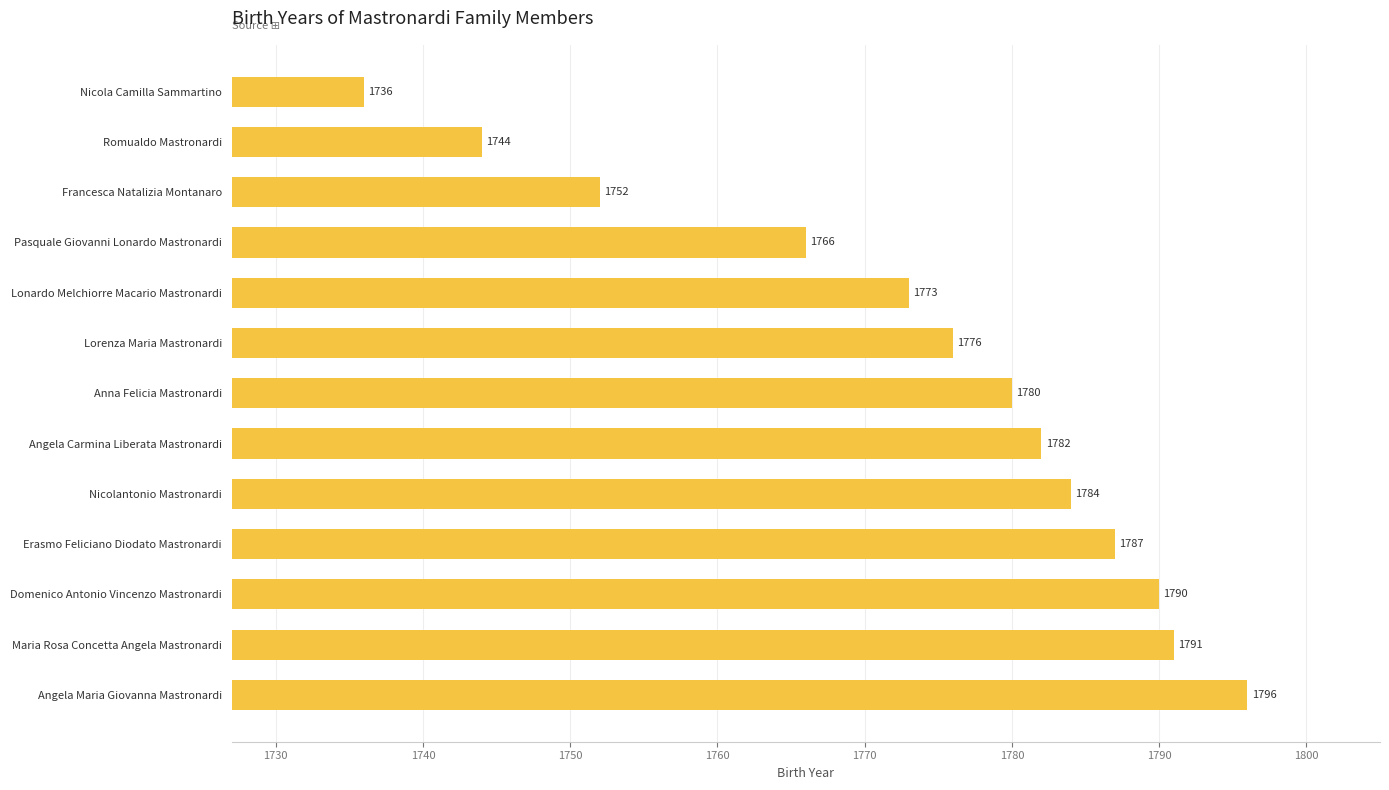

Reading top to bottom, what are all the values shown in this chart?

Nicola Camilla Sammartino=1736	Romualdo Mastronardi=1744	Francesca Natalizia Montanaro=1752	Pasquale Giovanni Lonardo Mastronardi=1766	Lonardo Melchiorre Macario Mastronardi=1773	Lorenza Maria Mastronardi=1776	Anna Felicia Mastronardi=1780	Angela Carmina Liberata Mastronardi=1782	Nicolantonio Mastronardi=1784	Erasmo Feliciano Diodato Mastronardi=1787	Domenico Antonio Vincenzo Mastronardi=1790	Maria Rosa Concetta Angela Mastronardi=1791	Angela Maria Giovanna Mastronardi=1796